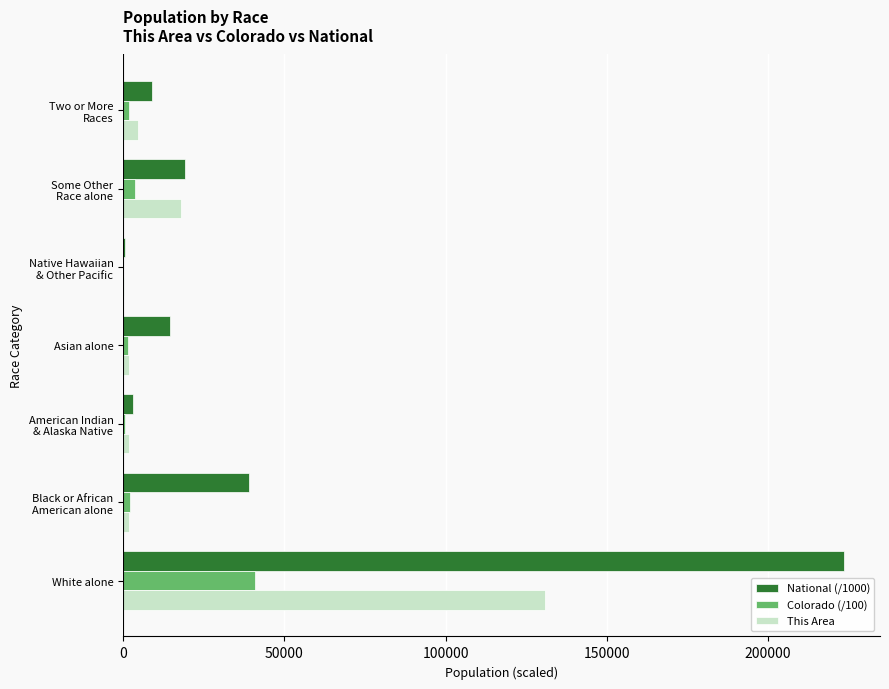

True or false: National (/1000) has a value of 14674.3 at Asian alone.

True